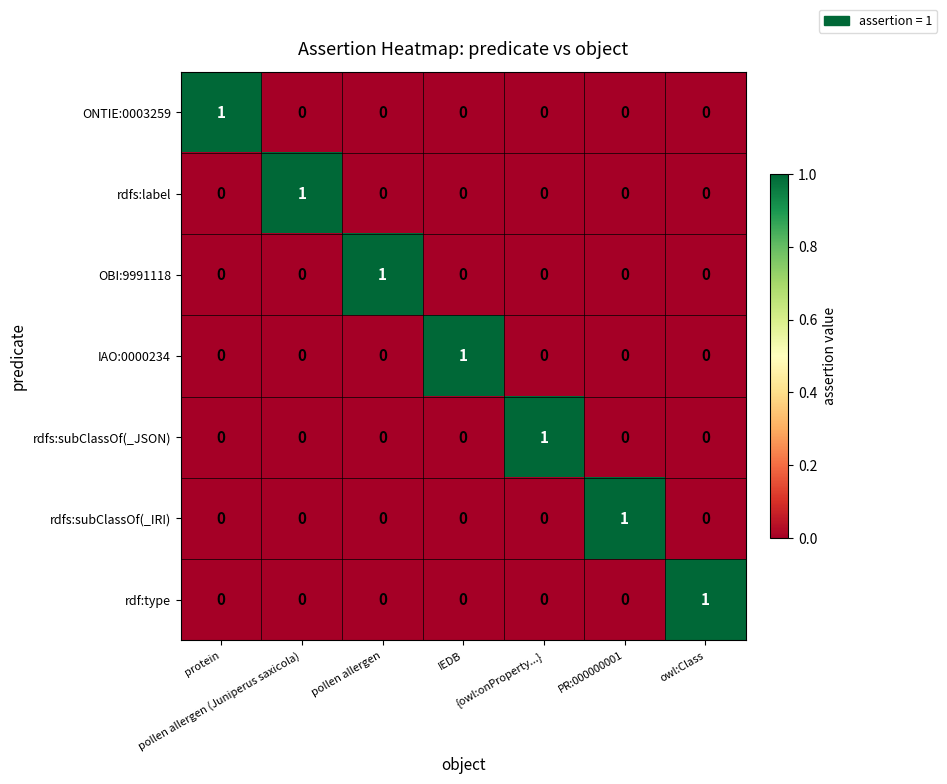

Count the rdfs:subClassOf(_JSON) values in the range 0 to 1.

7